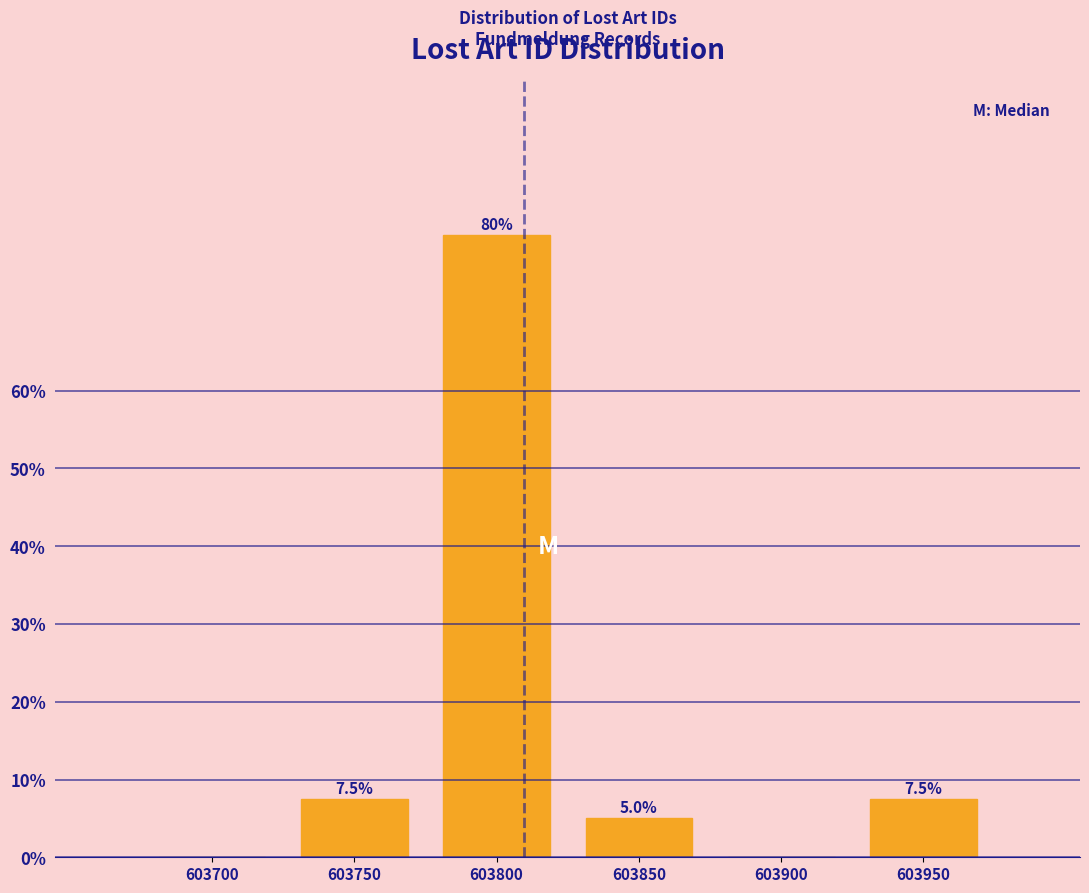

Reading left to right, what are all the values shown in this chart?

603700=0.0	603750=7.5	603800=80.0	603850=5.0	603900=0.0	603950=7.5